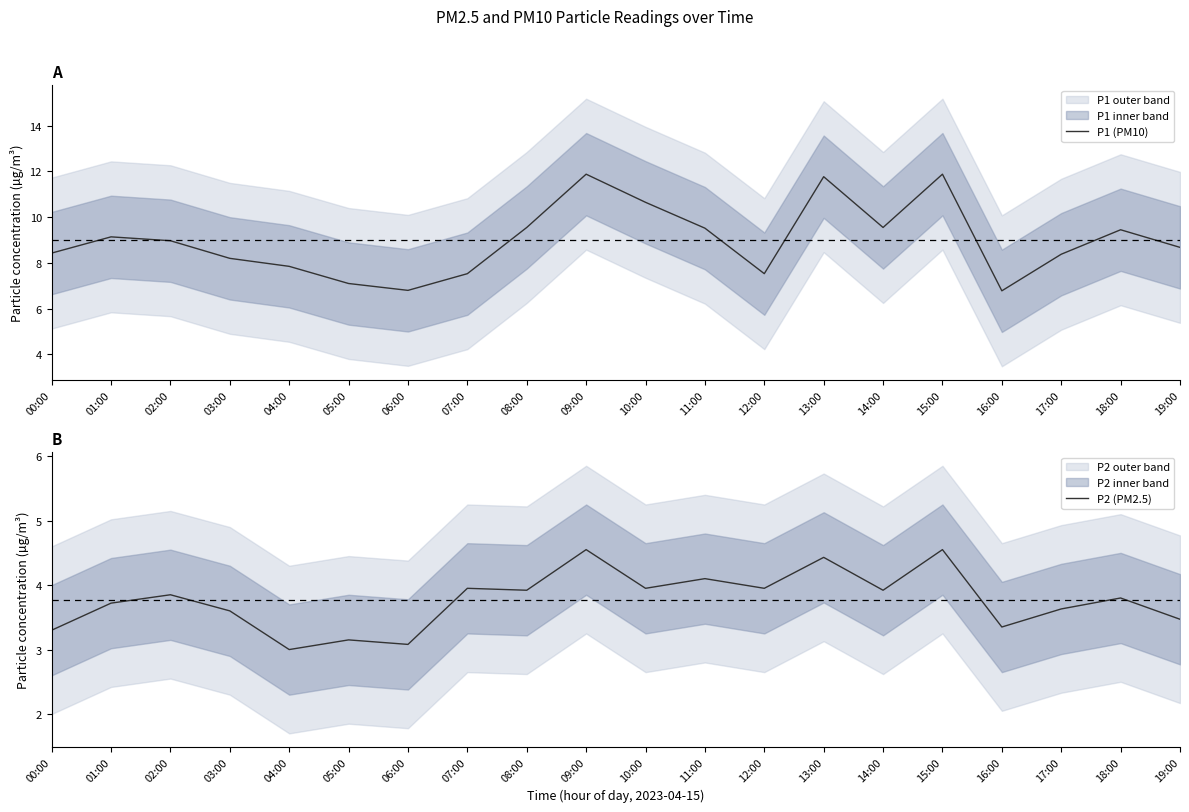

At which category does the chart reach its peak across all series?

09:00